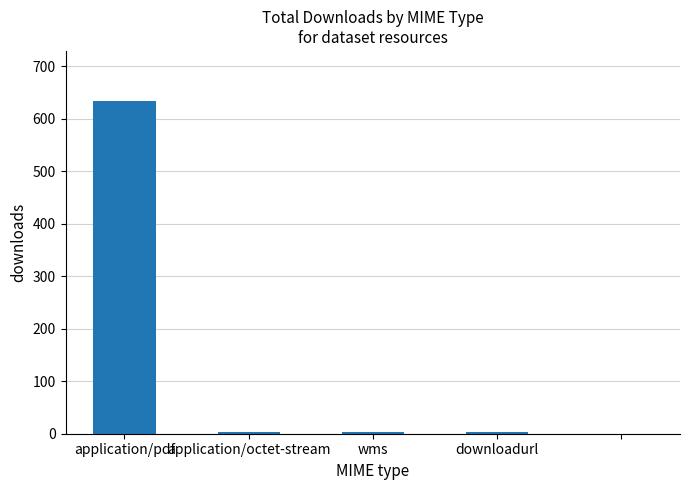

What is the maximum value shown in the chart?

634